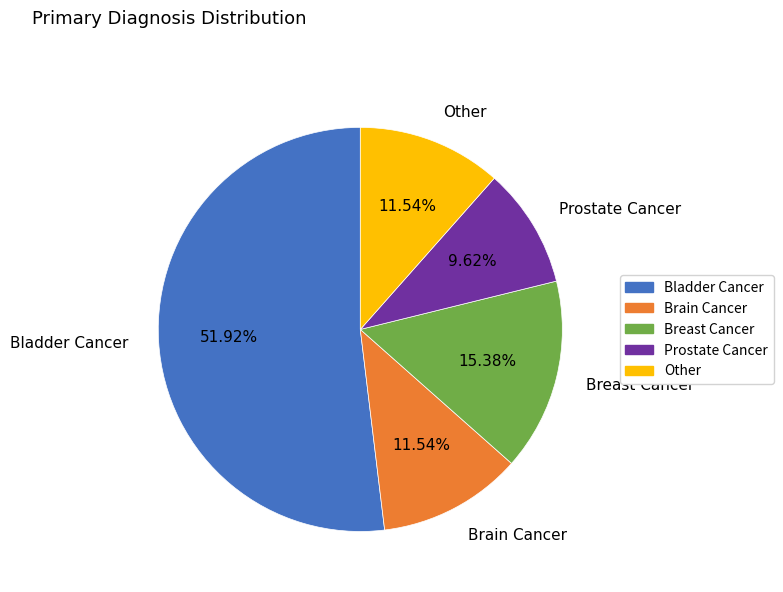

What percentage is the Bladder Cancer slice, to the nearest percent?

52%